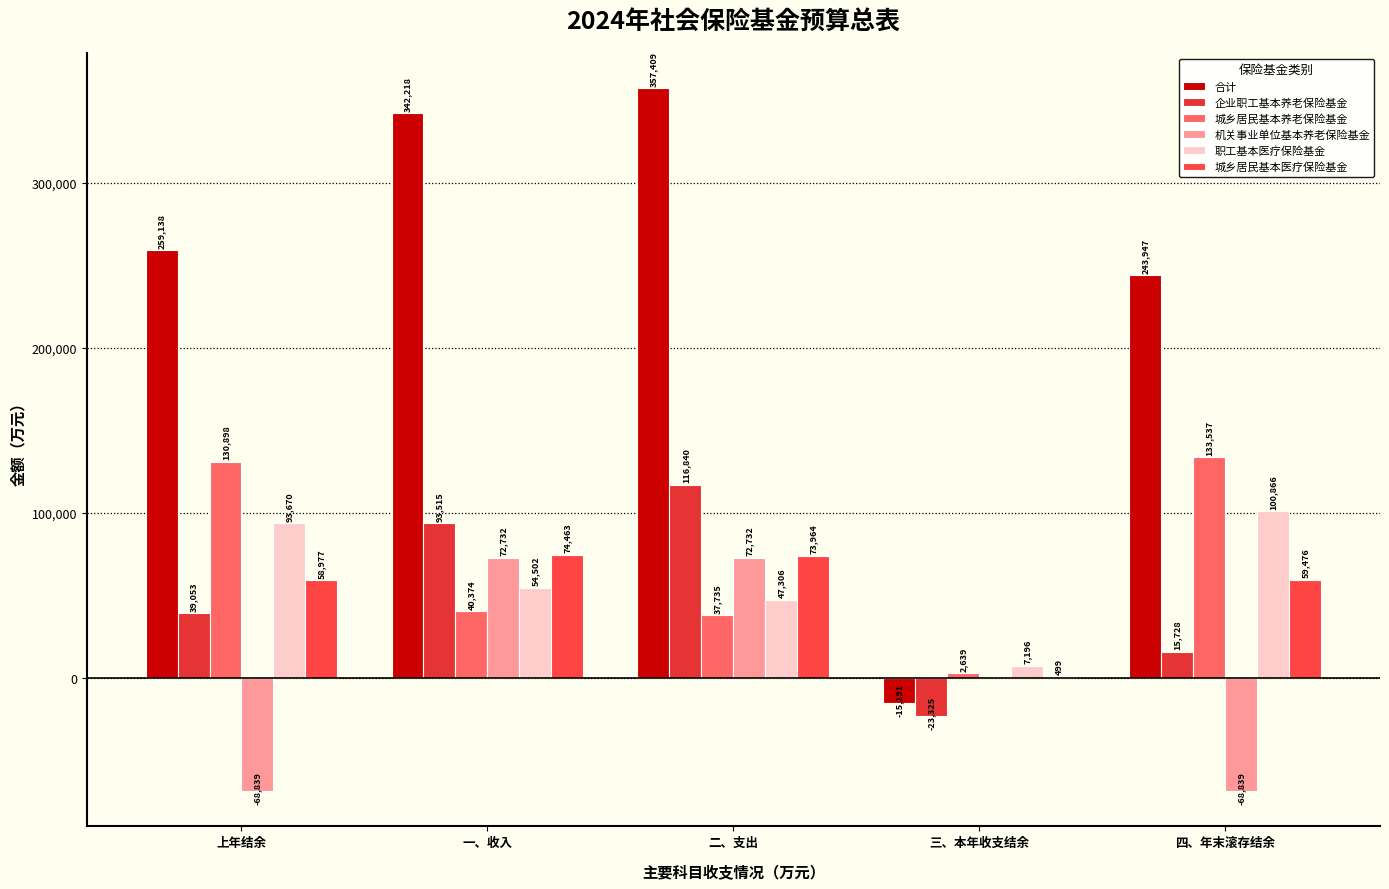

List the series in order of their peak value, highest first.

合计, 城乡居民基本养老保险基金, 企业职工基本养老保险基金, 职工基本医疗保险基金, 城乡居民基本医疗保险基金, 机关事业单位基本养老保险基金